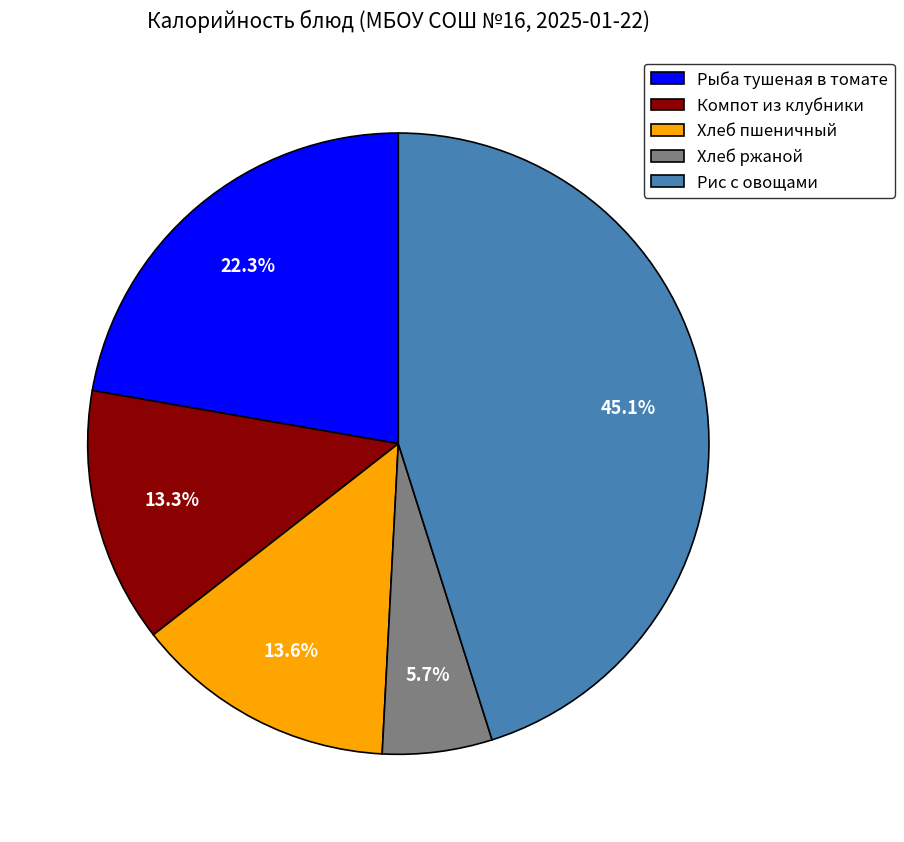

The Компот из клубники slice represents 24% of the pie. True or false?

False